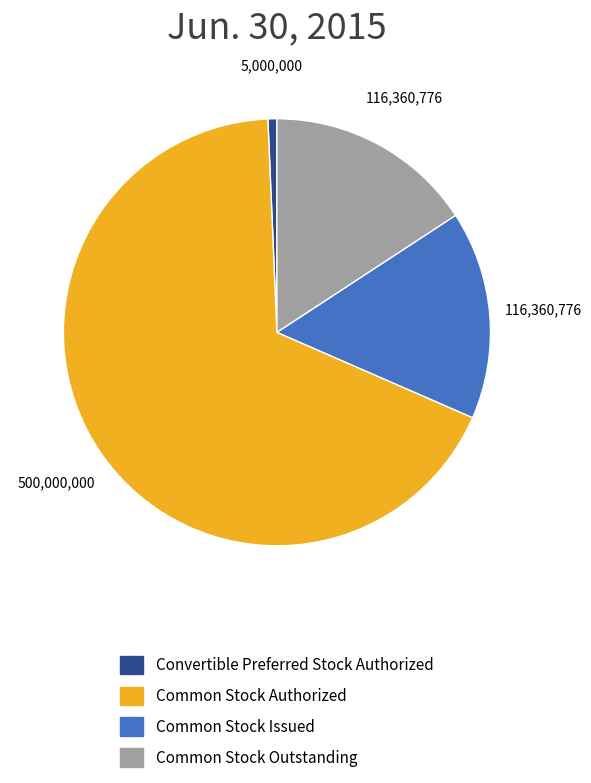

How many slices are in this pie chart?

4